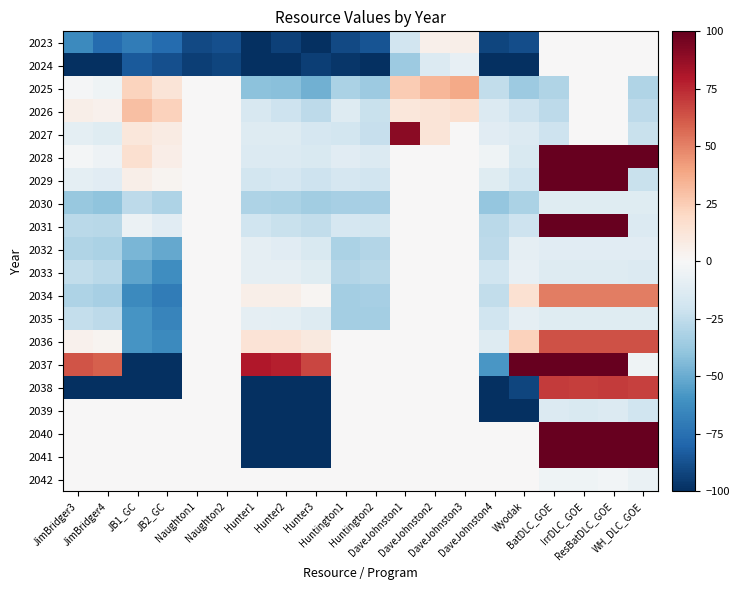

Rank the series by their maximum value, from highest to lowest.

2028, 2029, 2031, 2037, 2040, 2041, 2027, 2038, 2036, 2034, 2025, 2026, 2023, 2024, 2030, 2032, 2033, 2035, 2039, 2042